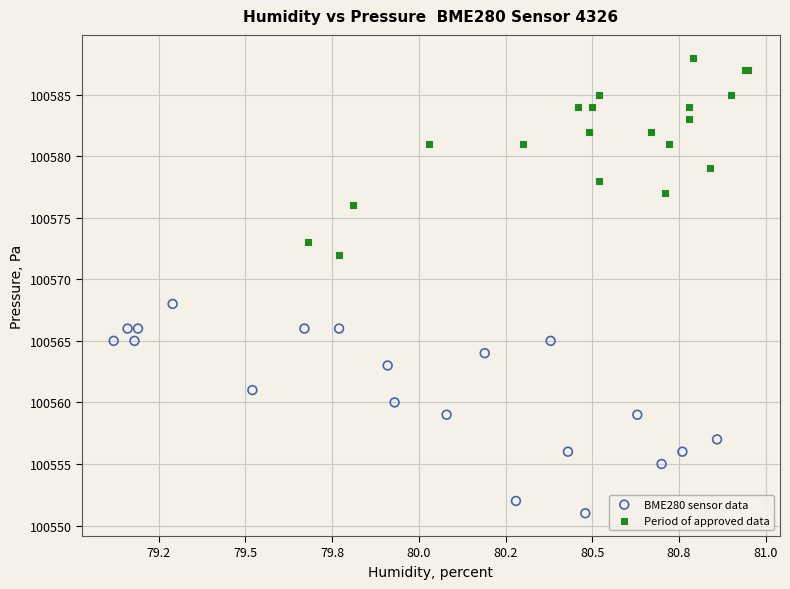

Which series contains the highest Y value?

Period of approved data